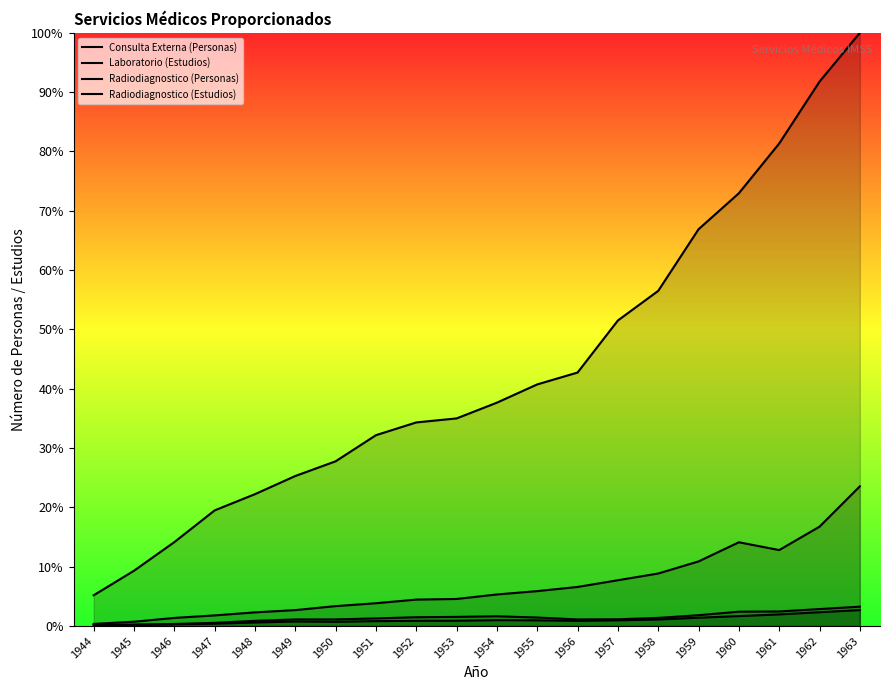

What is the greatest value displayed?

100.0